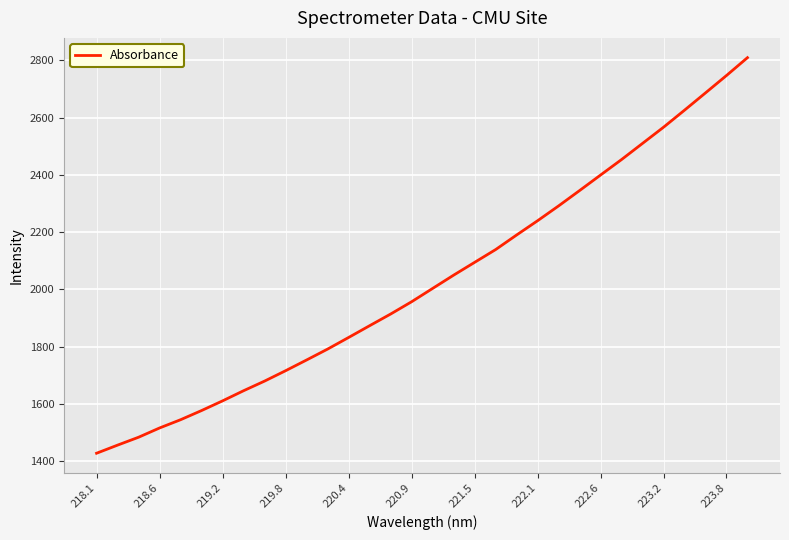

What is the minimum value shown in the chart?

1428.1